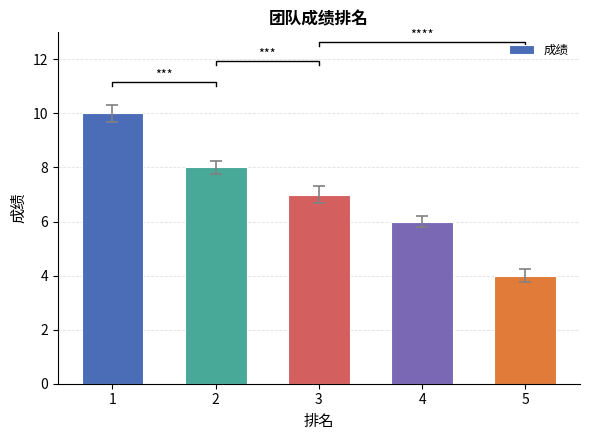

How many data points are less than 7?

2